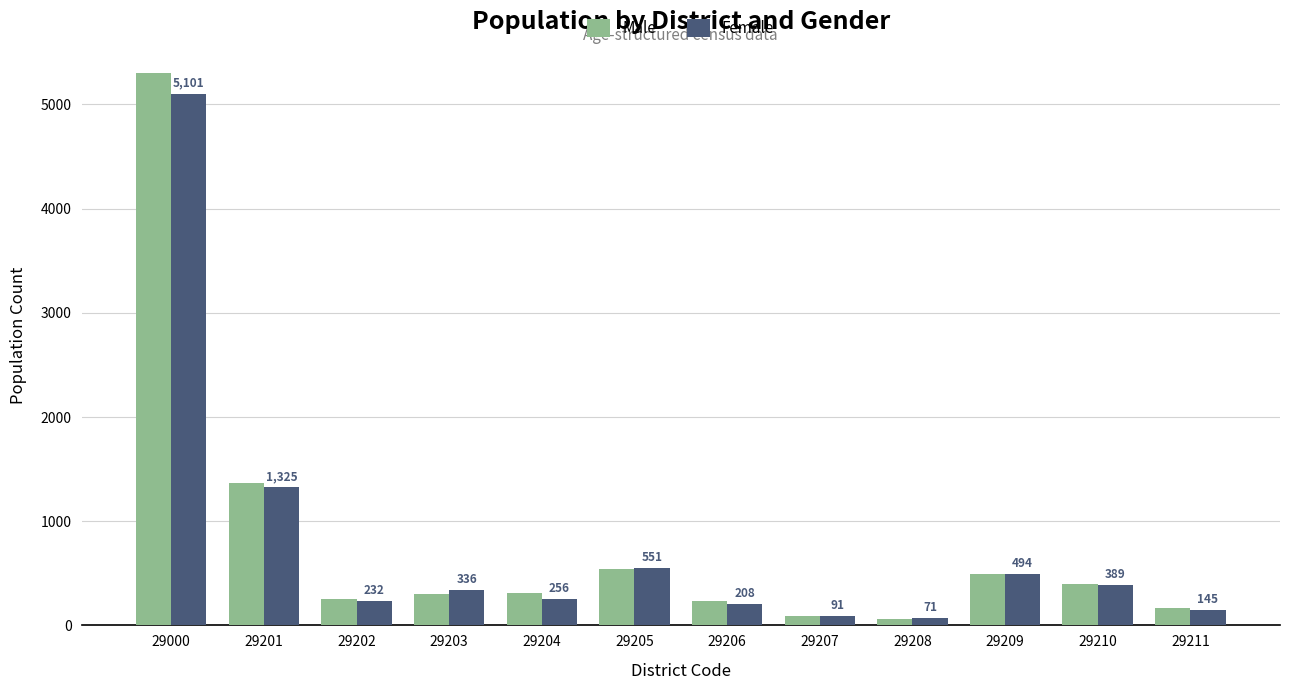

Which series has the largest range (max minus min)?

Male